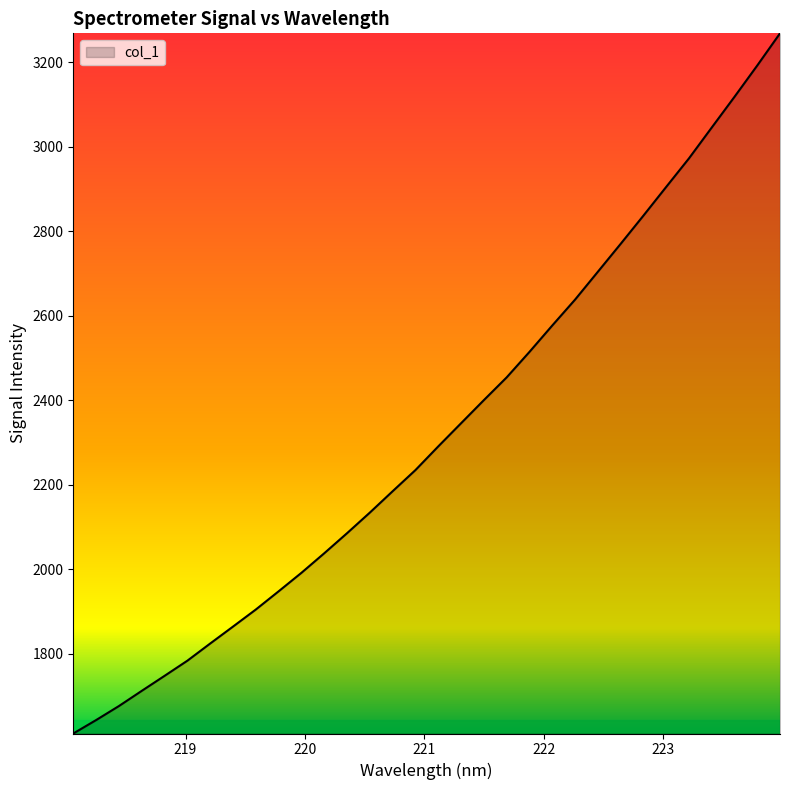

Reading left to right, list all the values displayed in this chart.

1611.2	1643.0	1676.2	1712.2	1747.7	1783.6	1824.3	1864.4	1904.8	1947.9	1991.7	2038.0	2085.5	2134.3	2184.9	2235.0	2291.0	2345.8	2400.5	2454.3	2514.7	2577.2	2638.4	2704.3	2770.3	2837.2	2905.2	2972.8	3045.8	3118.6	3192.8	3269.0